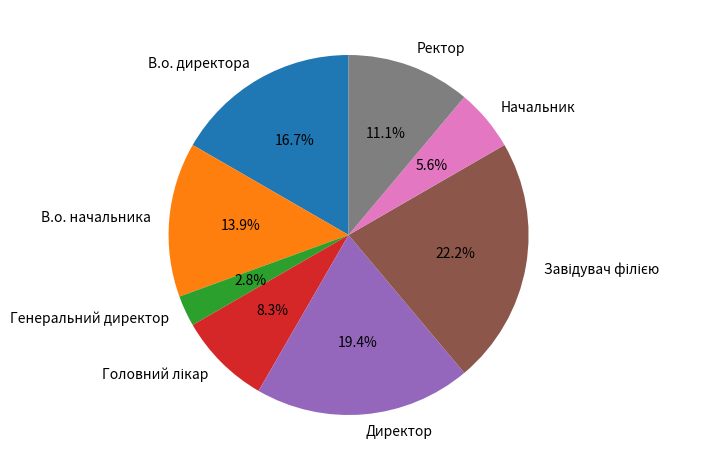

To the nearest percent, what is the difference between the Директор and В.о. начальника slice percentages?

6%